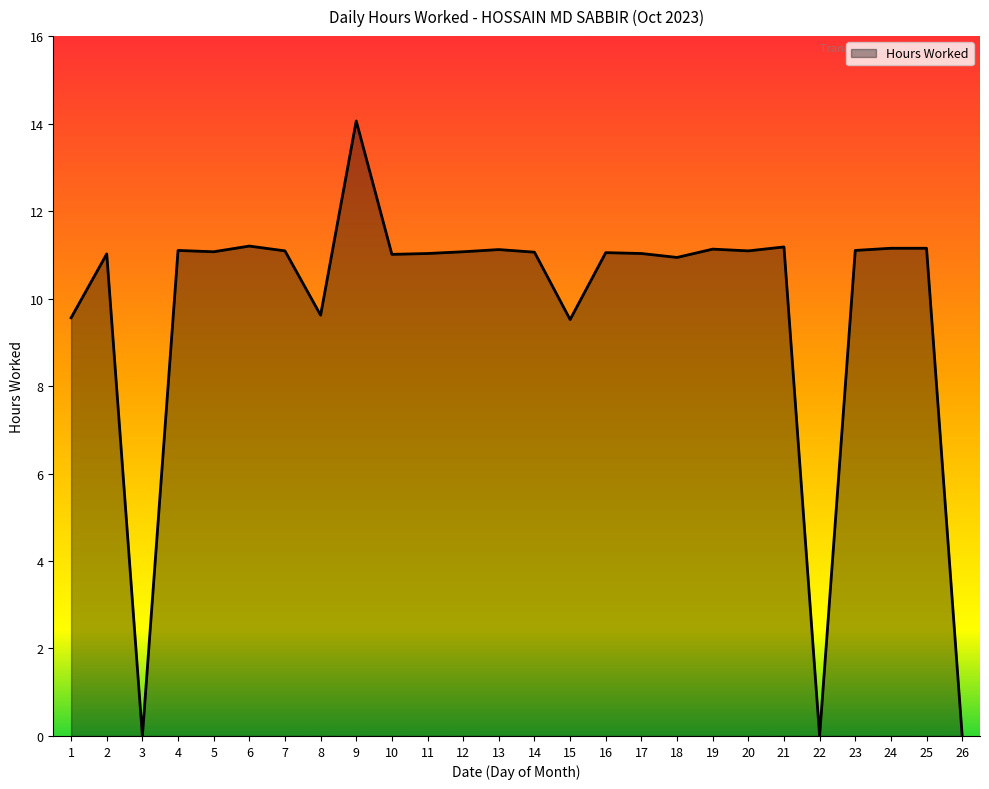

At which category does the chart reach its peak across all series?

9